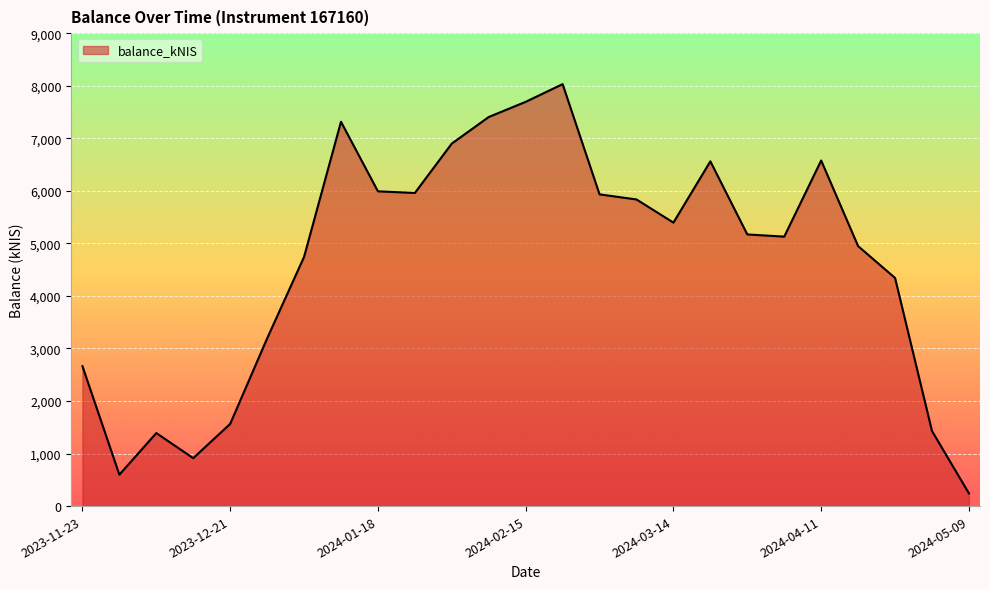

What is the difference between the maximum and minimum values?

7788.0